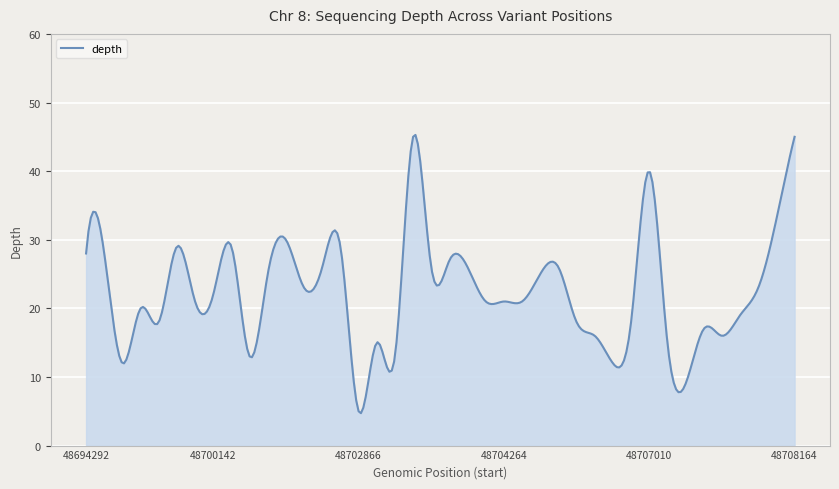

What is the smallest value displayed?

4.7